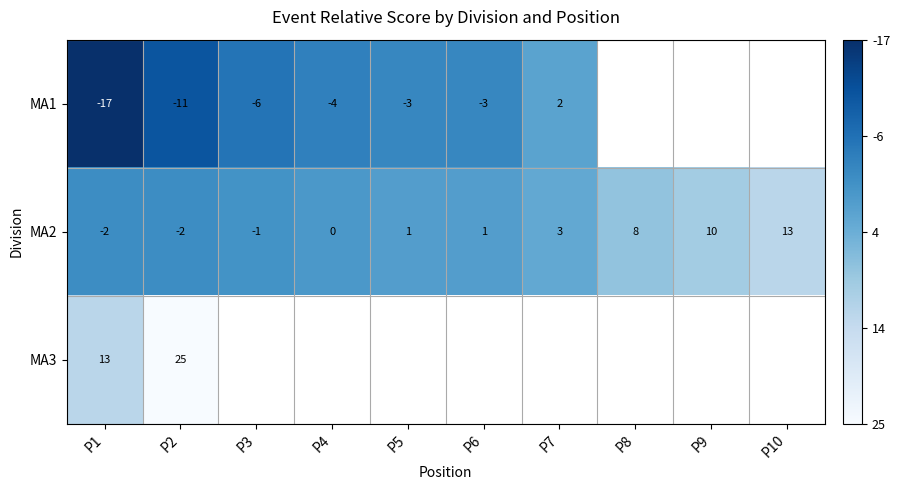

True or false: MA3 has a value of 22 at P1.

False